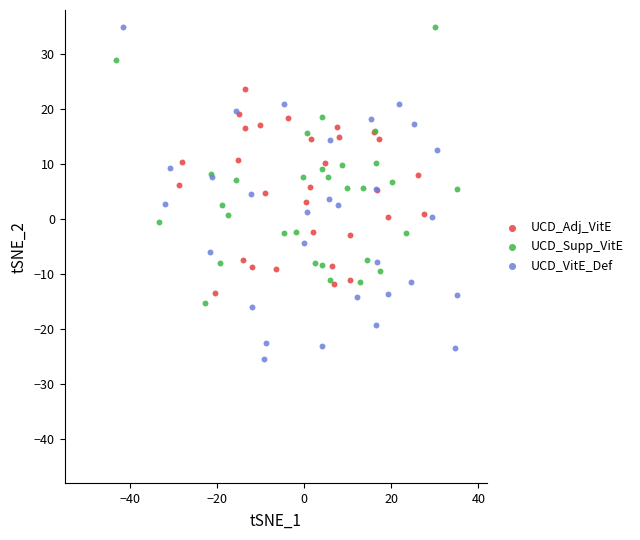

Which series has the widest spread of Y values?

UCD_VitE_Def